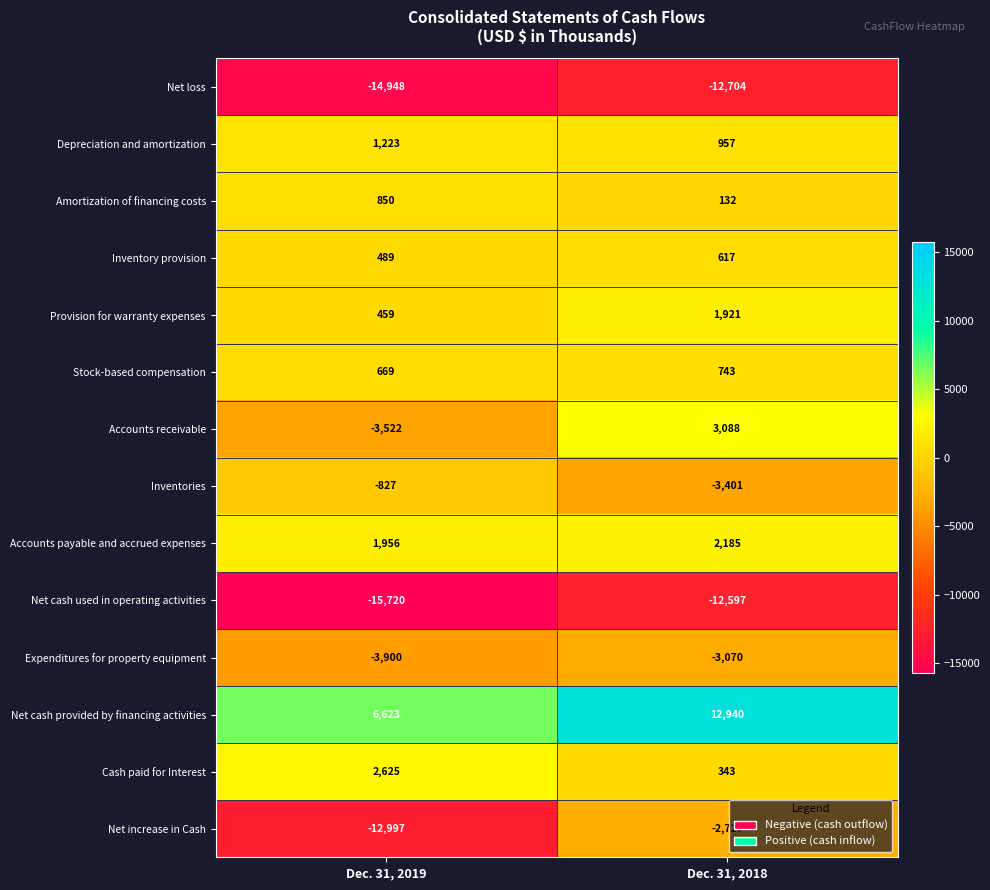

Read the Depreciation and amortization value at Dec. 31, 2018, to the nearest 50.

950